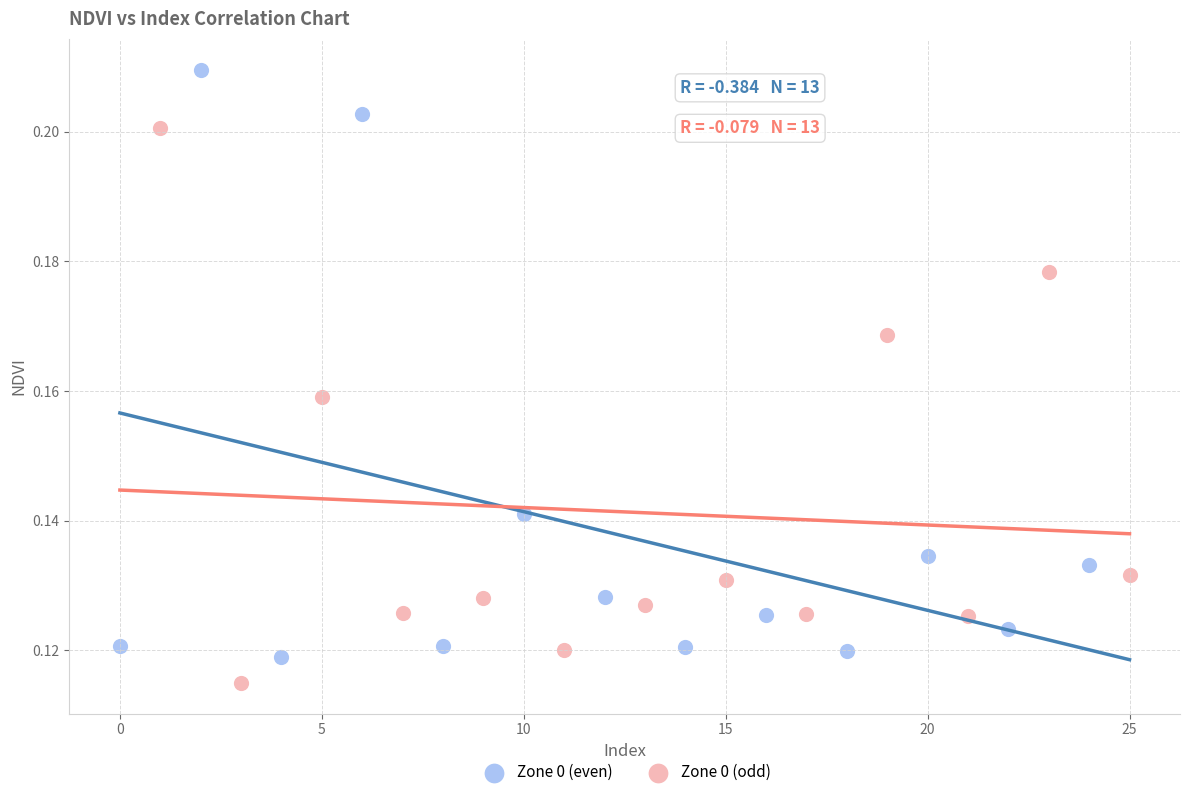

Which series reaches the maximum Y coordinate?

Zone 0 (even)